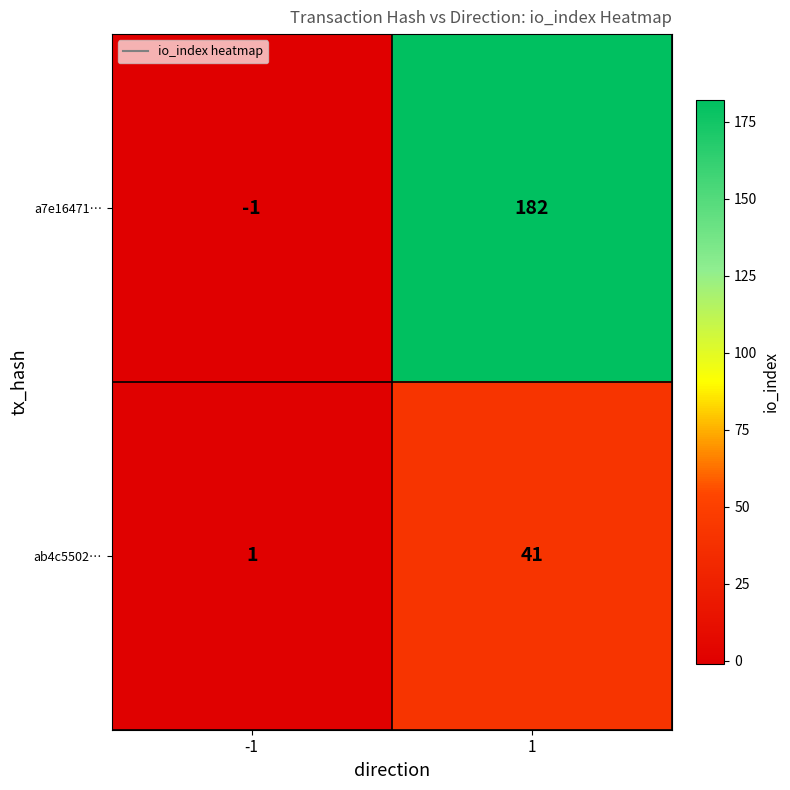

Which series has the largest range (max minus min)?

a7e16471…